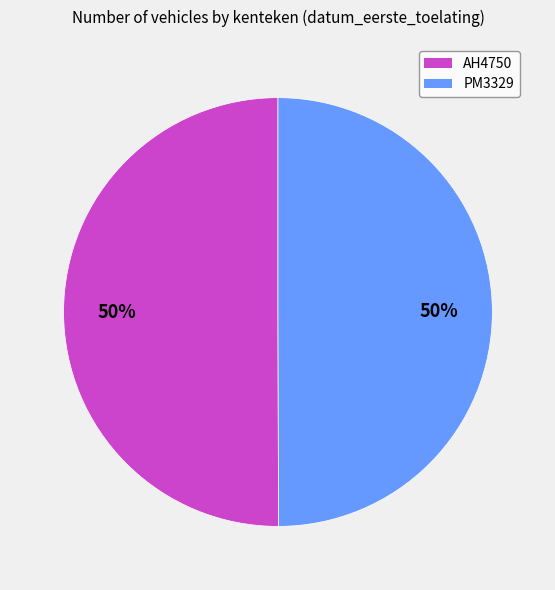

To the nearest percent, what percentage of the pie is AH4750?

50%